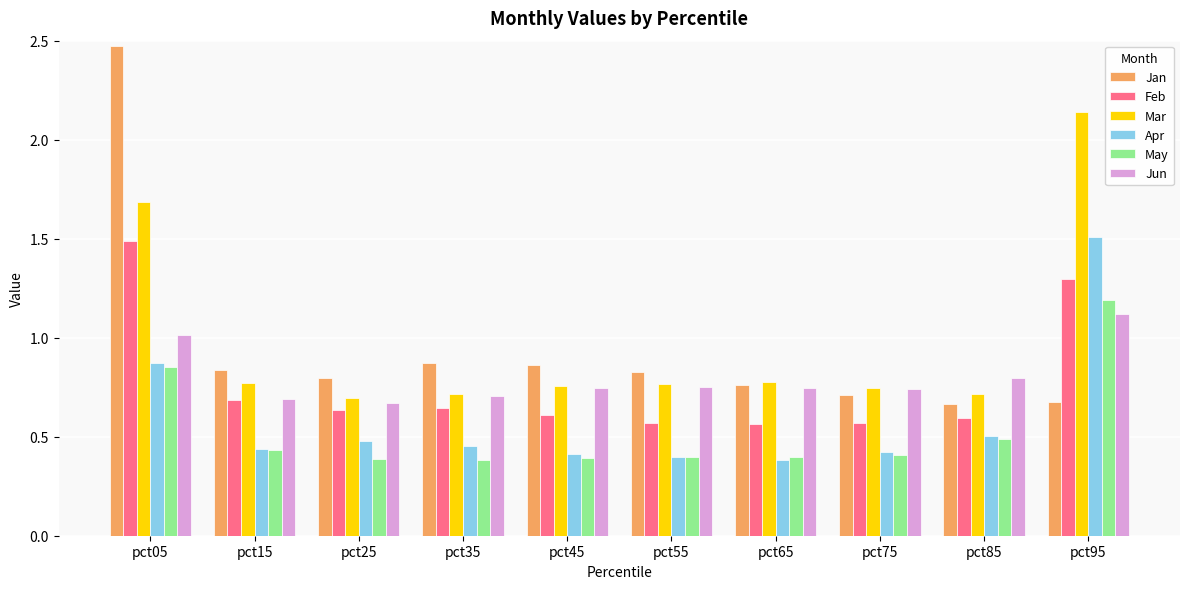

At which label does Jan reach its peak?

pct05